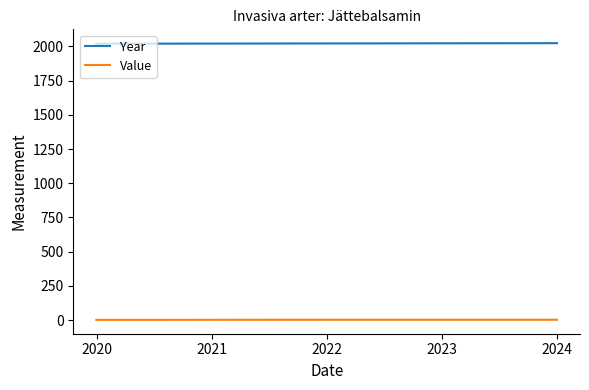

Which series has the largest total across all categories?

Year